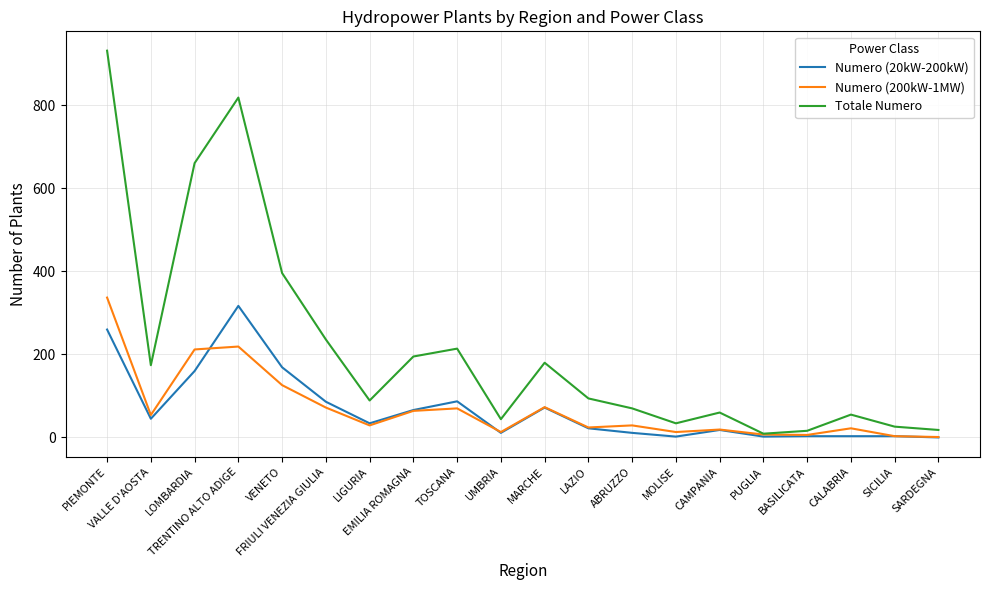

What is the difference between the highest and lowest values at FRIULI VENEZIA GIULIA?

164